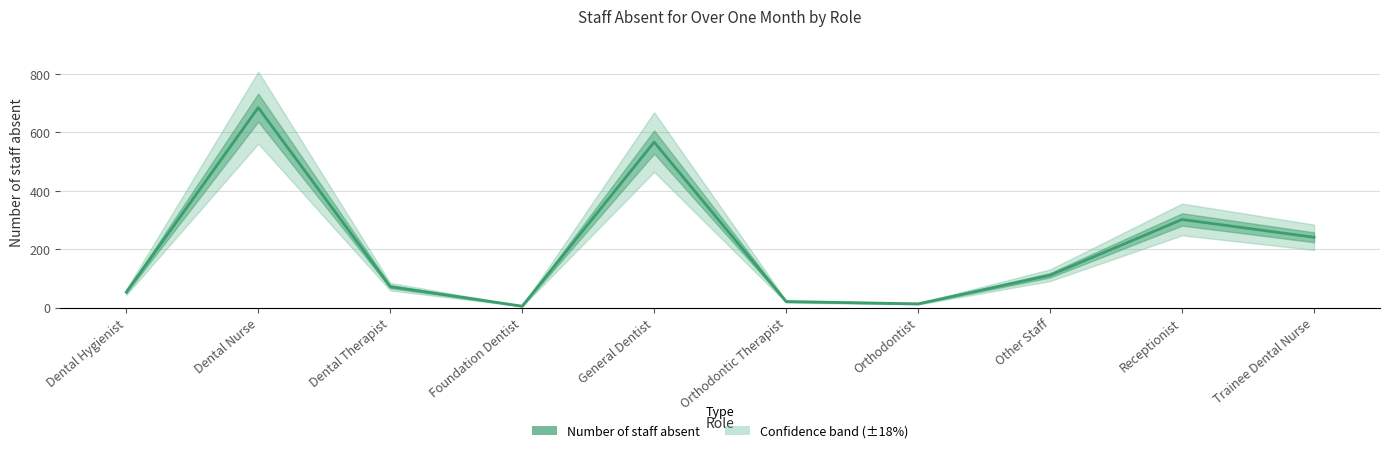

Rank the categories by value from lowest to highest.

Foundation Dentist, Orthodontist, Orthodontic Therapist, Dental Hygienist, Dental Therapist, Other Staff, Trainee Dental Nurse, Receptionist, General Dentist, Dental Nurse